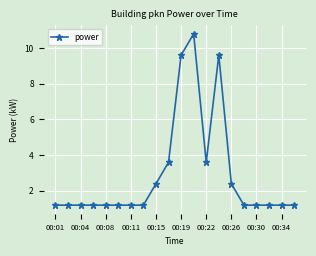

True or false: there are more than 0 points higher than both neighbors.

True